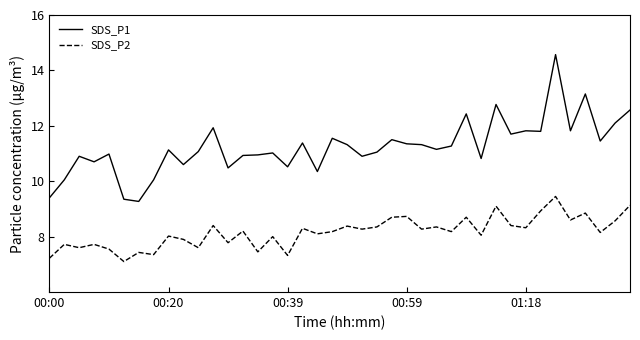

True or false: SDS_P1 and SDS_P2 intersect in this chart.

False